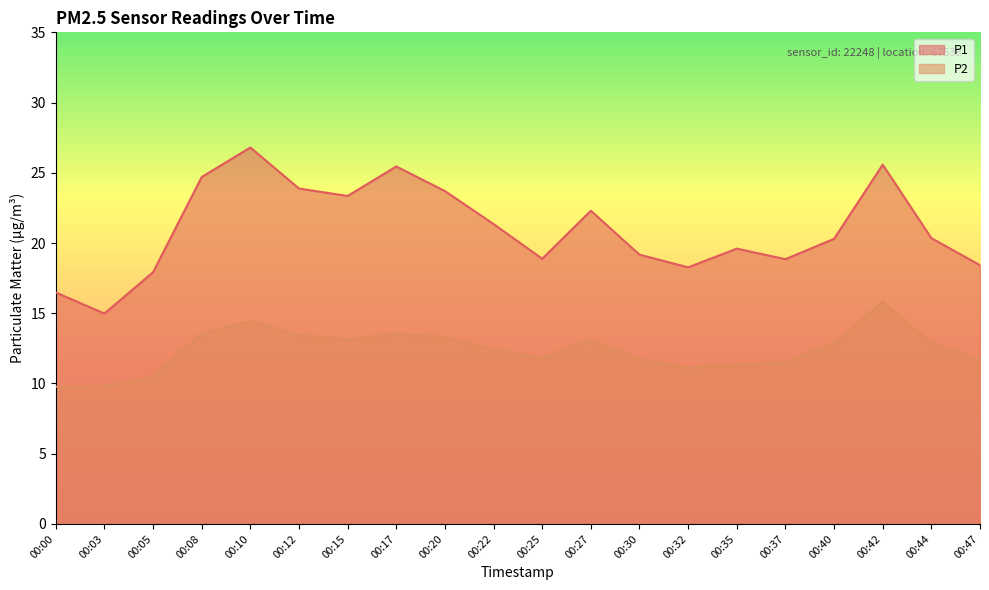

True or false: P1 and P2 cross at least once.

False